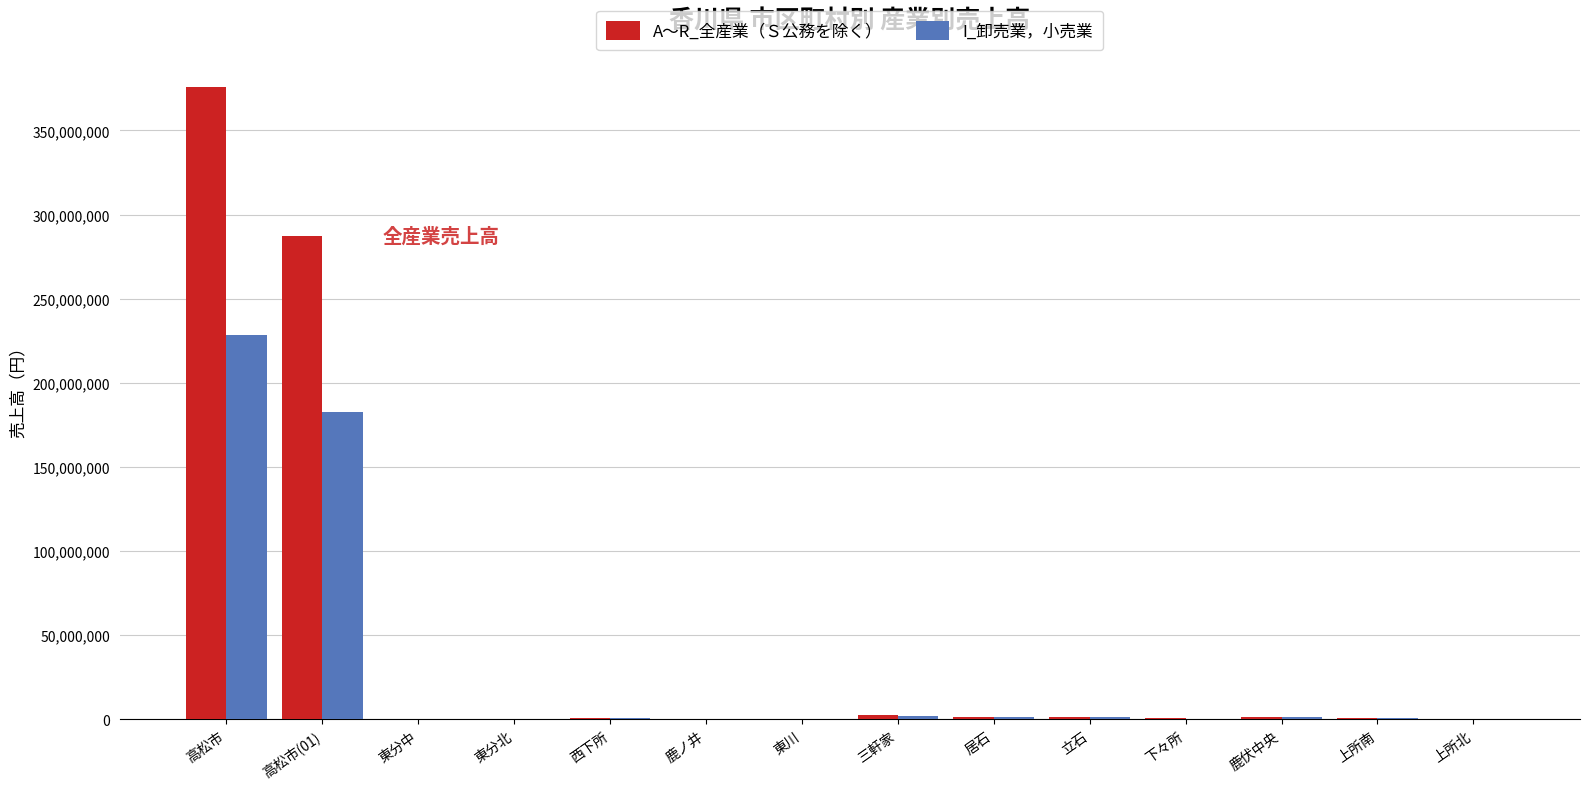

Which label corresponds to the largest value in the chart?

高松市